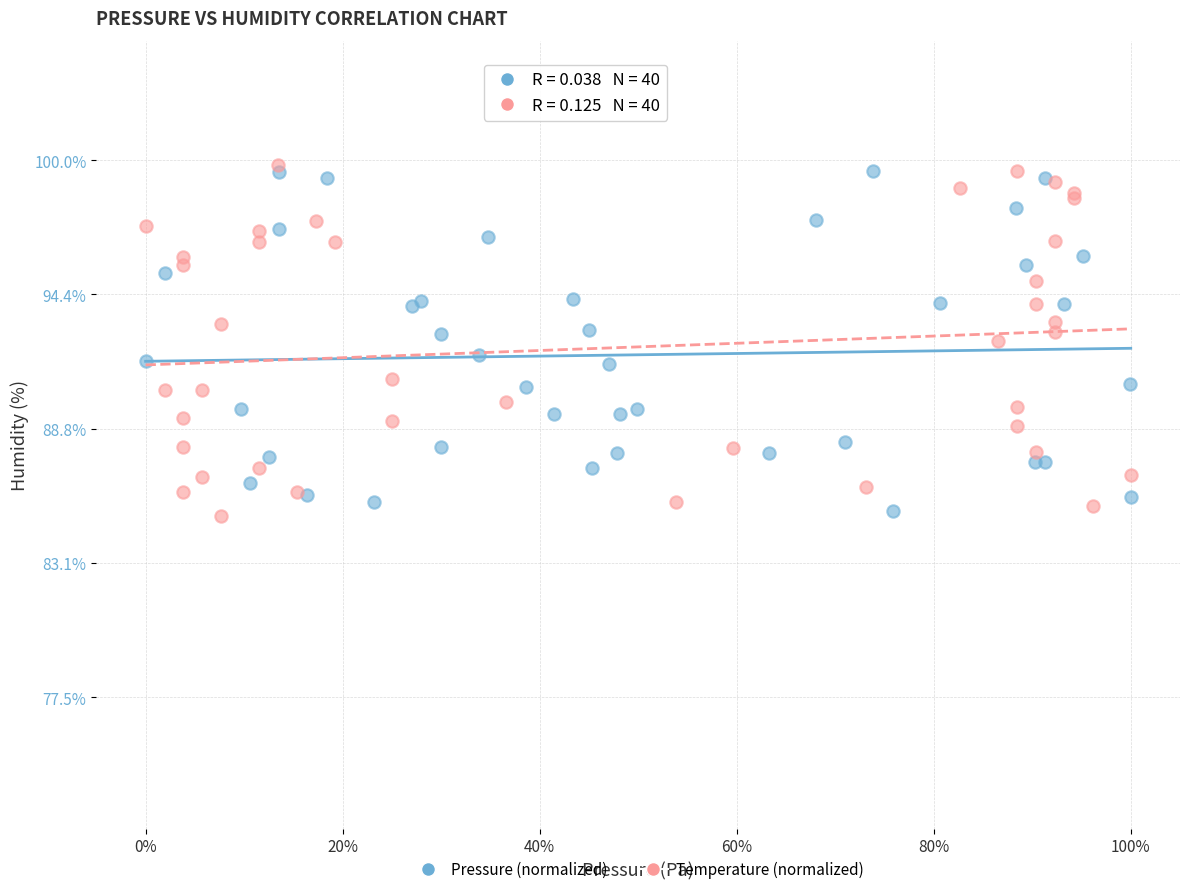

What are all the series names shown in the legend?

Pressure (normalized), Temperature (normalized)